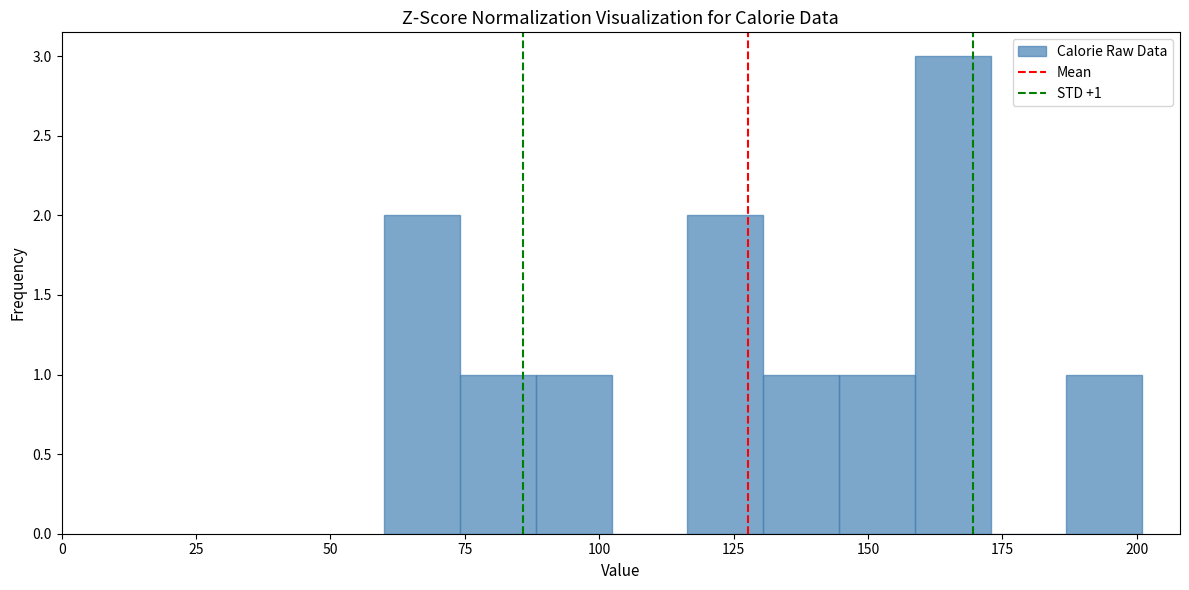

Around what value on the x-axis is the tallest bar? Give the approximate position of its centre, as read against the axis.

165